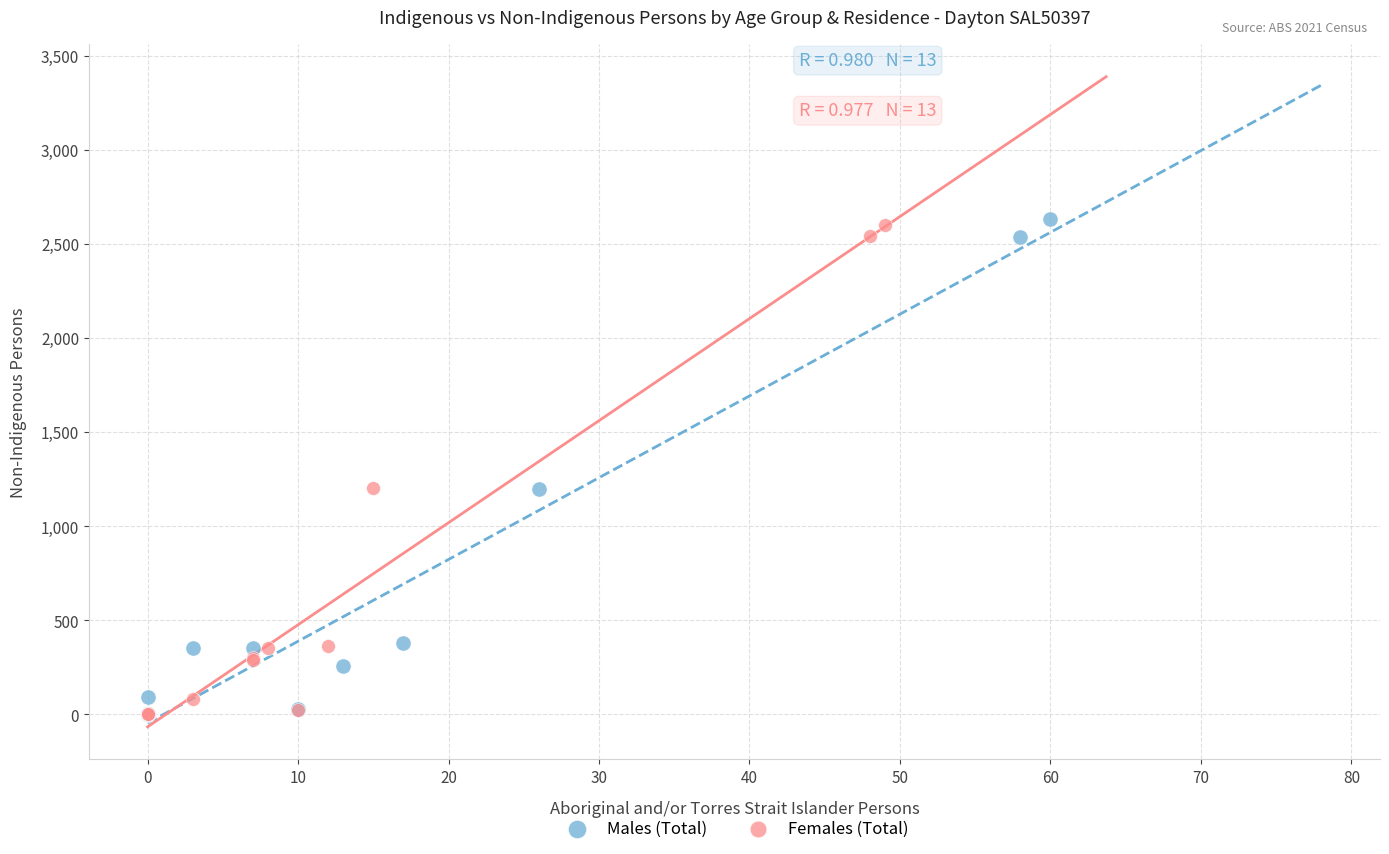

What are all the series names shown in the legend?

Males (Total), Females (Total)